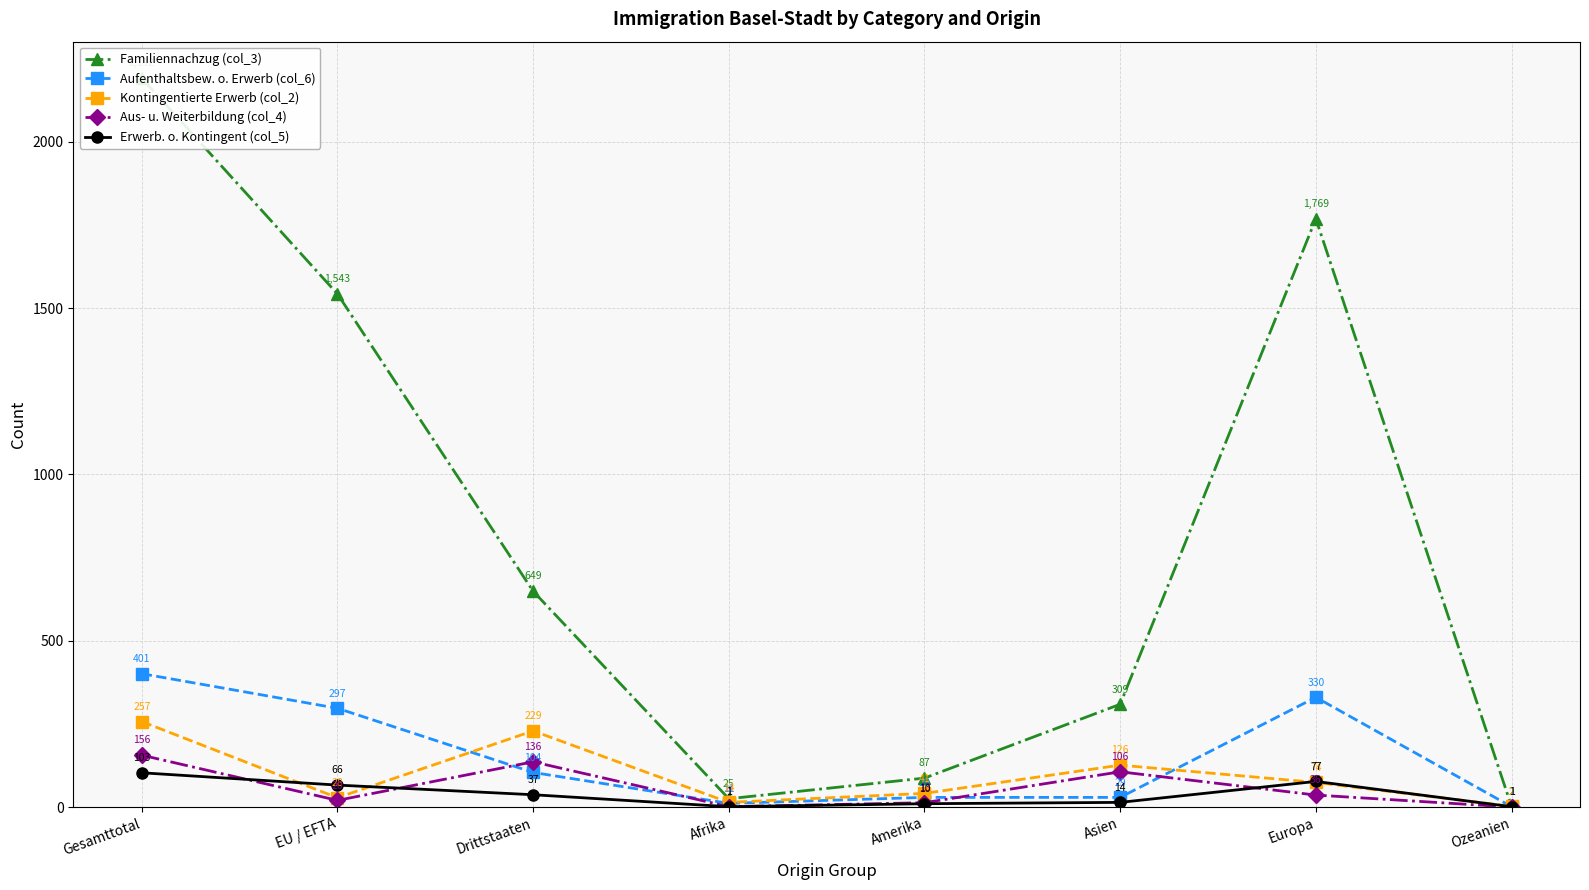

How many data points in Erwerb. o. Kontingent (col_5) are above 37?

3